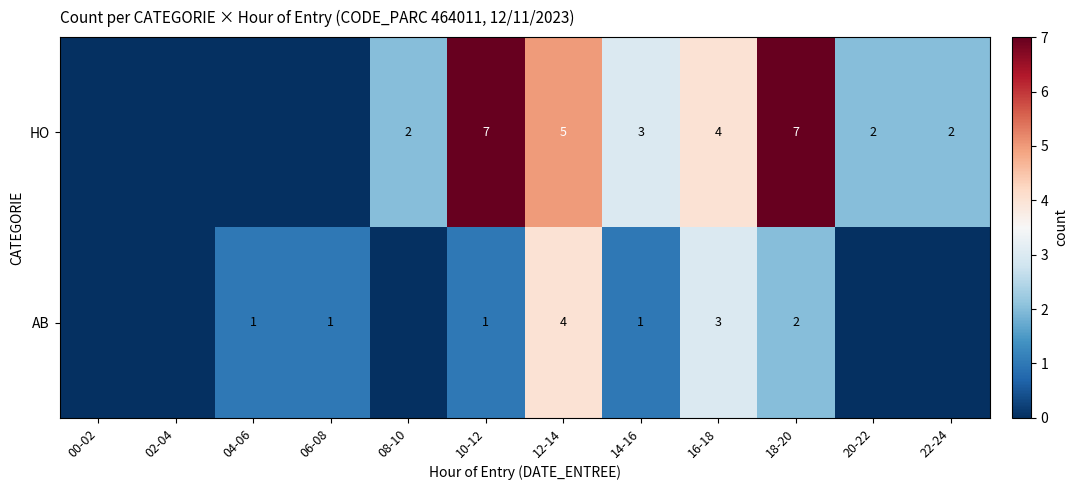

Is it true that AB equals 1 at 10-12?

True